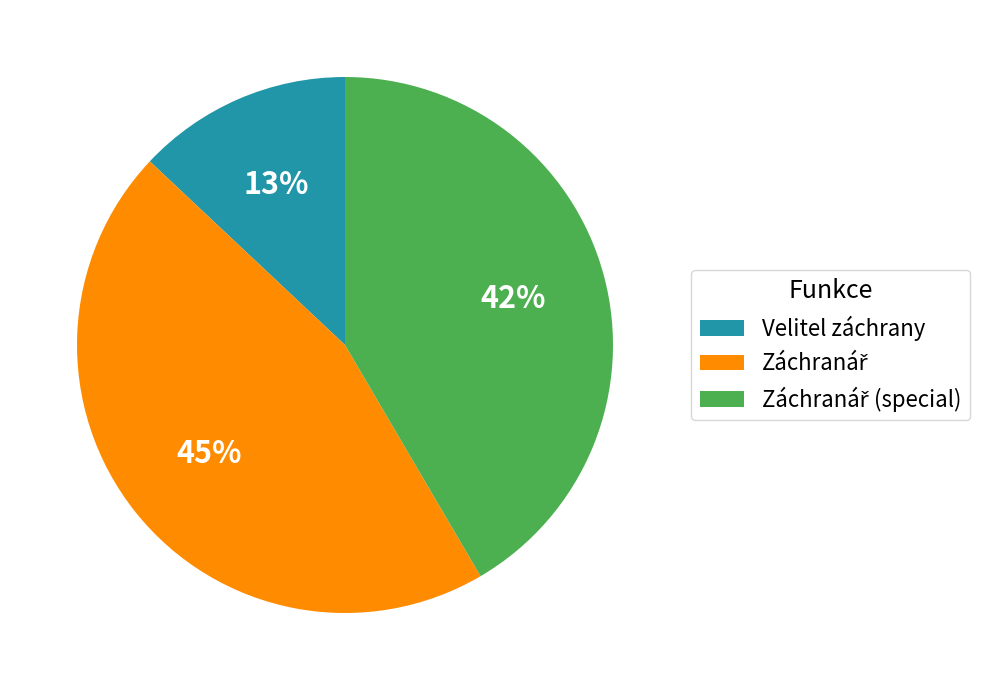

The Velitel záchrany slice represents 27% of the pie. True or false?

False